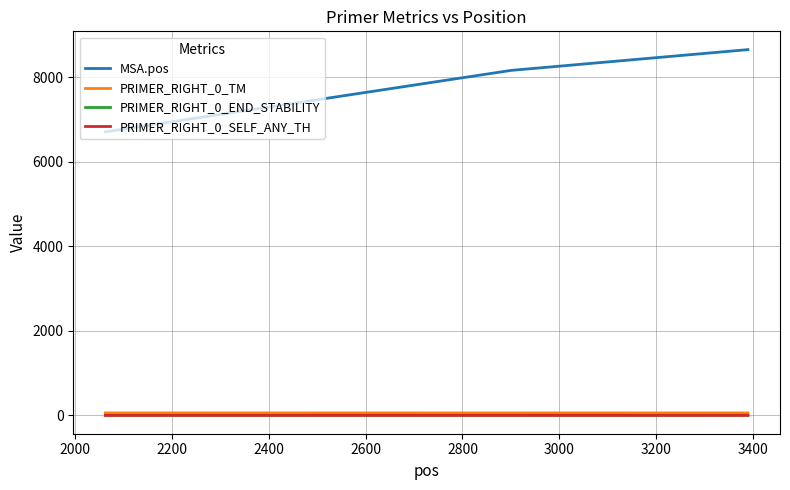

Does the chart display data point markers on the line(s)?

No